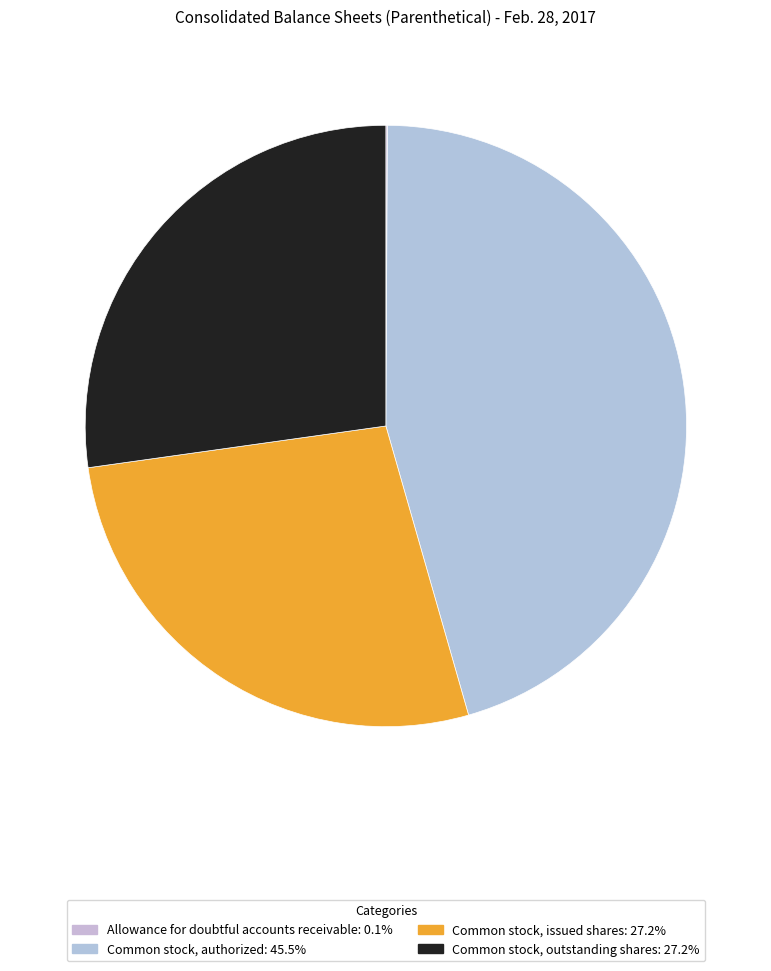

Is there any slice that represents more than half of the pie?

No